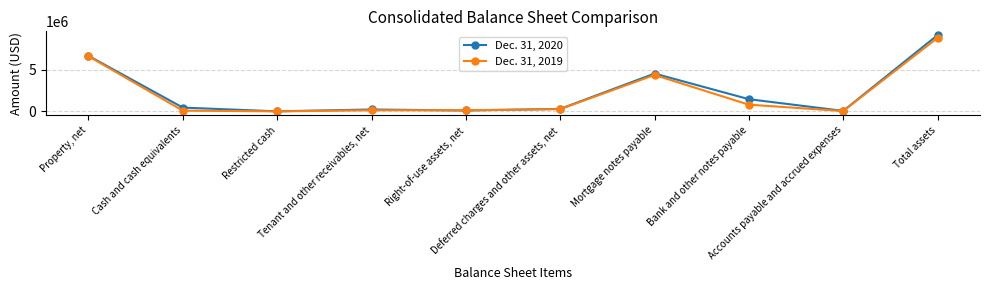

The value of Dec. 31, 2020 at Property, net is 9456544. True or false?

False